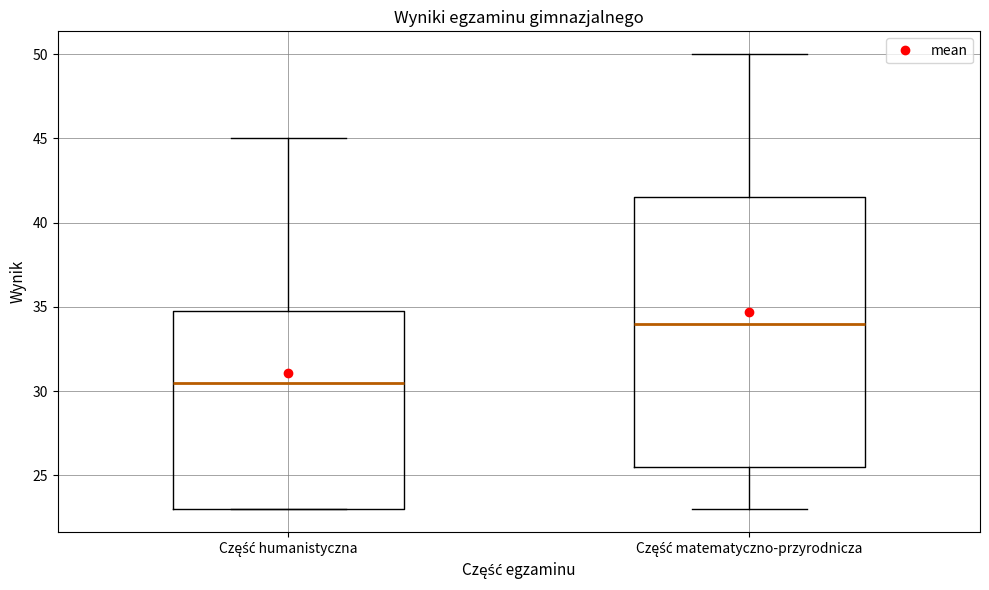

Which box's median line is the lowest?

Część humanistyczna